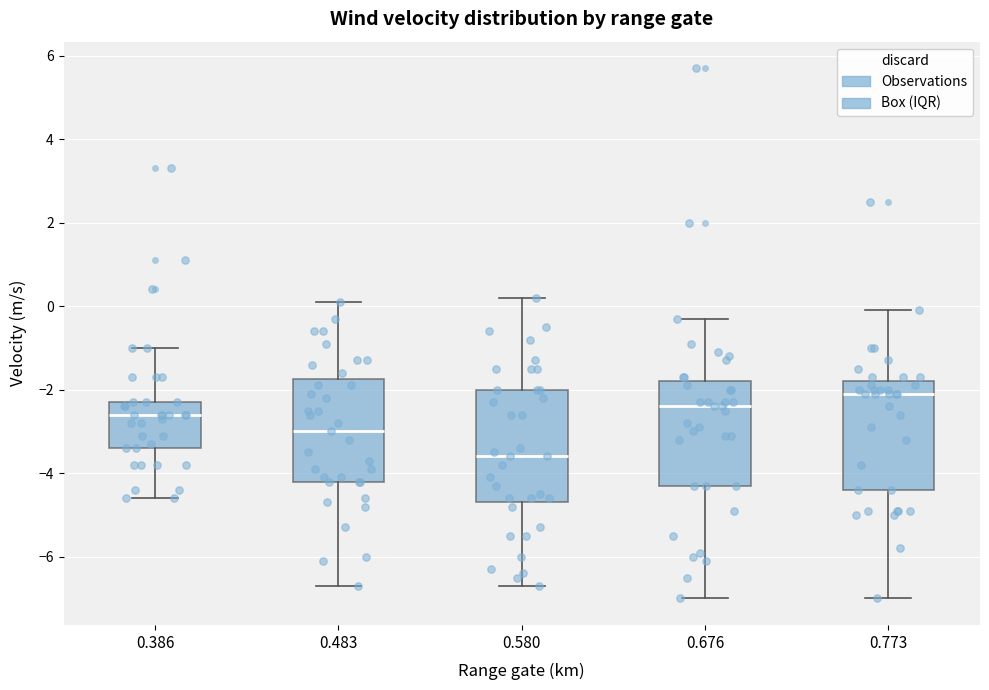

Which box has the highest median line?

0.773